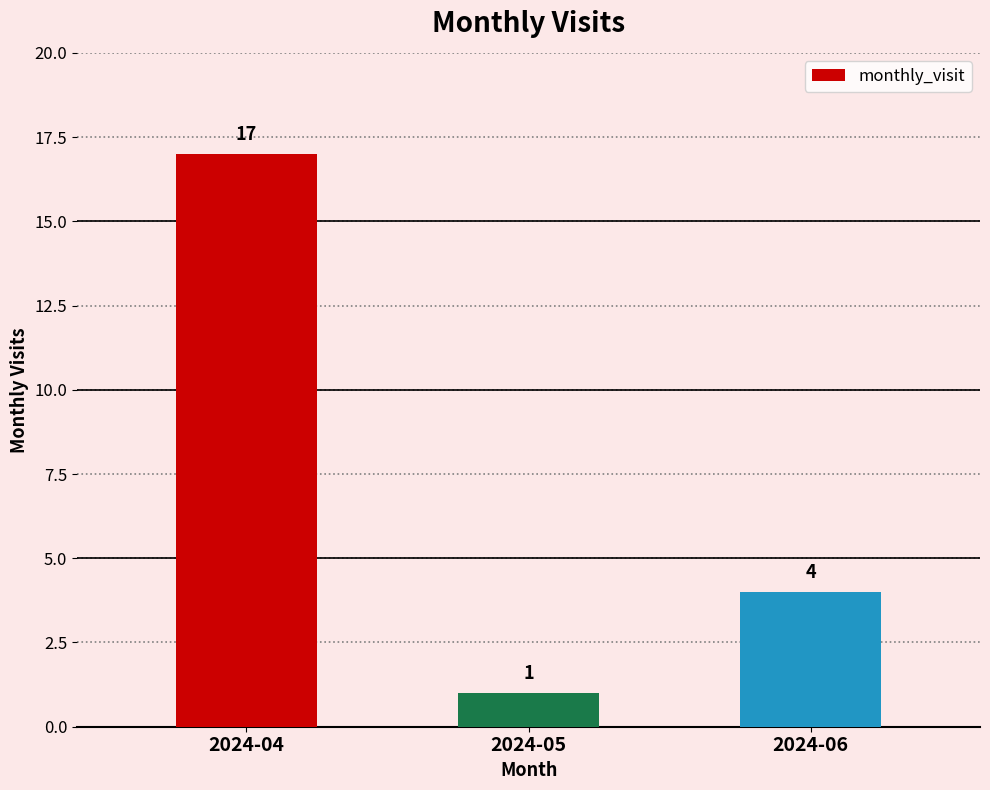

How many distinct data groups are displayed?

1